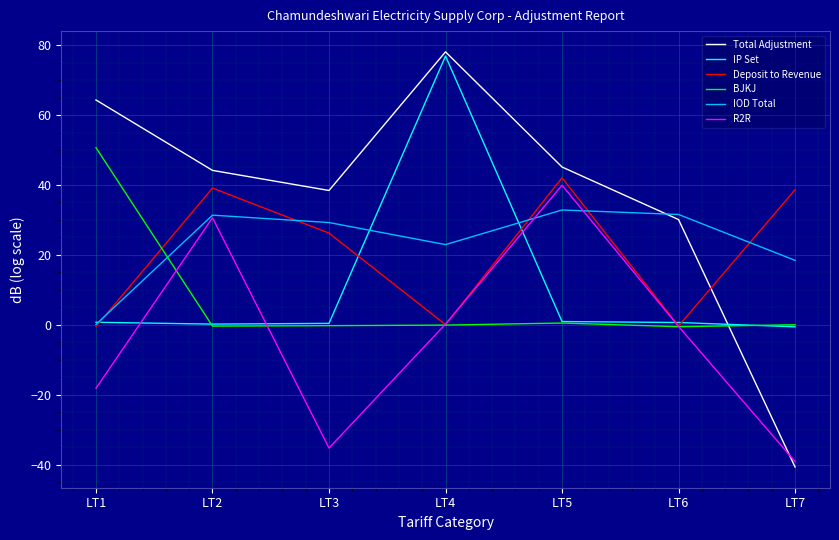

Which series has the largest total across all categories?

Total Adjustment